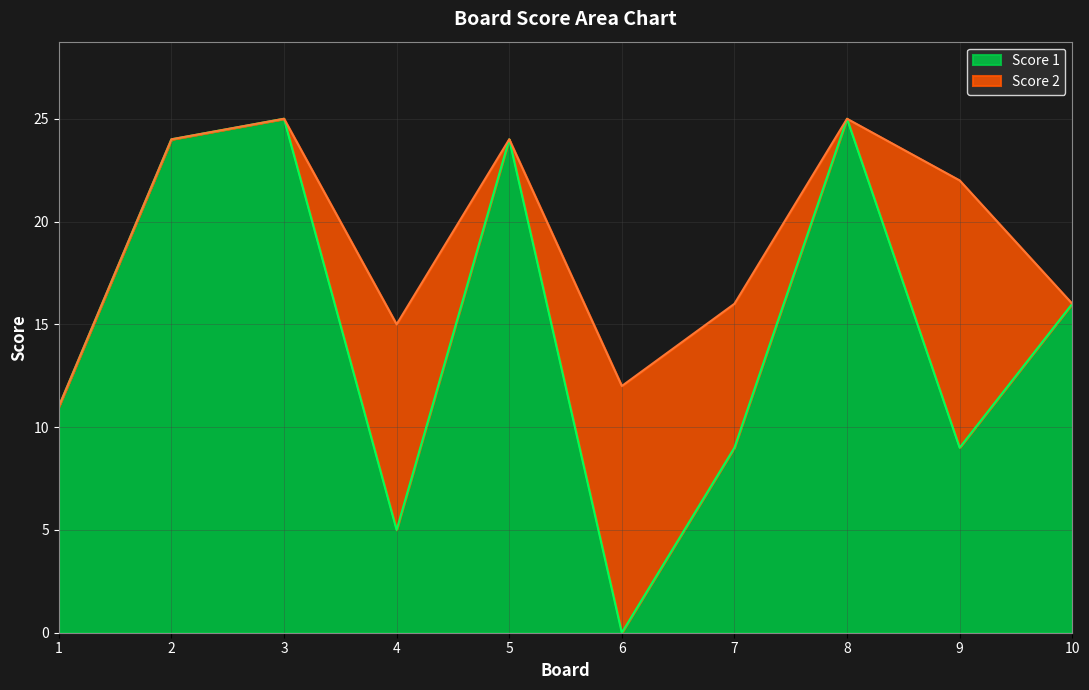

The value of Score 1 at 4 is 7. True or false?

False